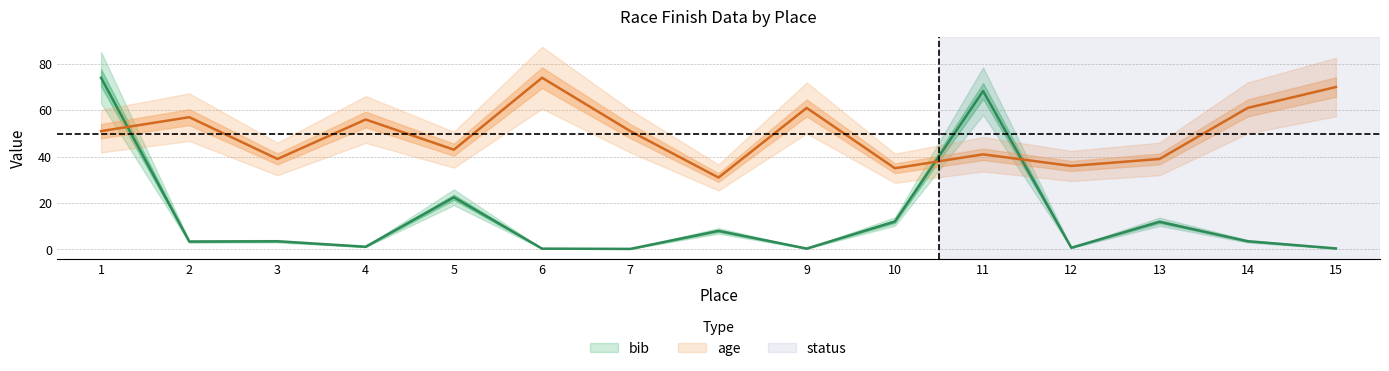

Between 9 and 6, which is larger?

9